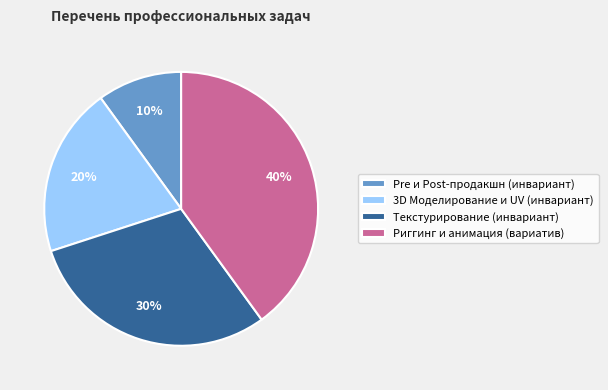

To the nearest percent, what portion does Pre и Post-продакшн (инвариант) represent?

10%